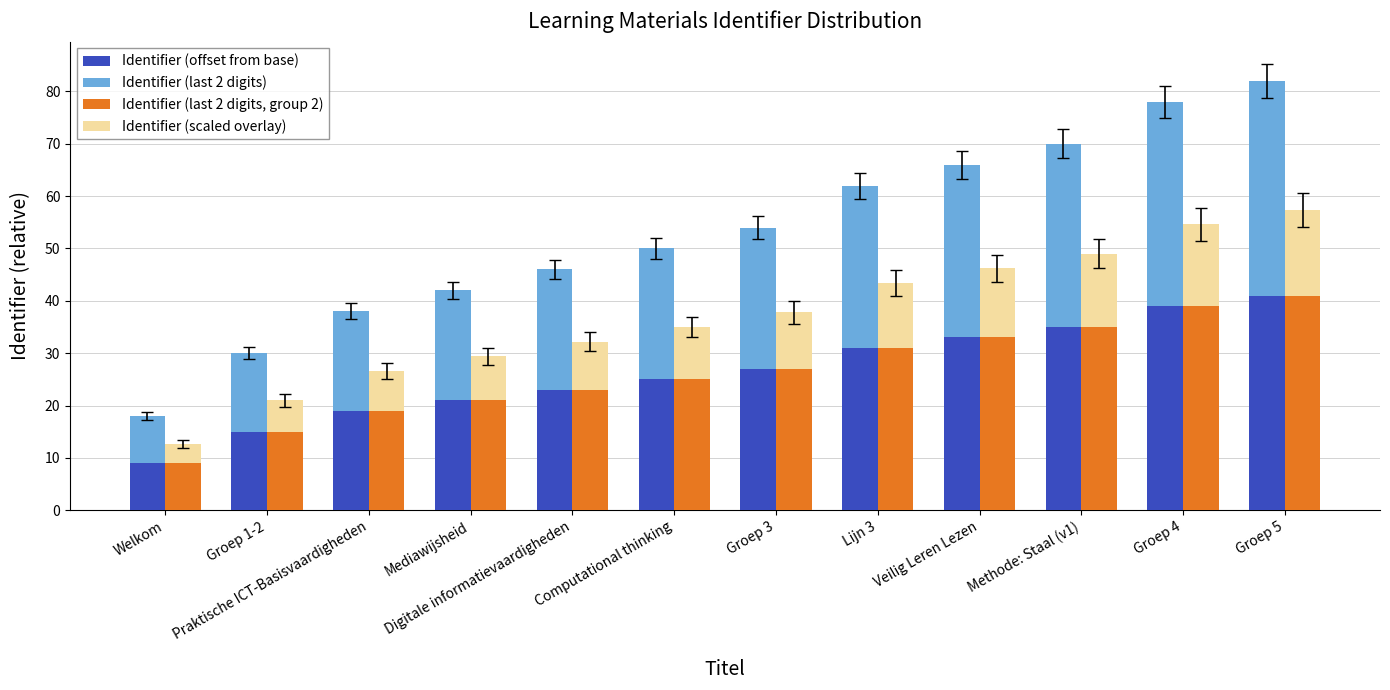

The value of Identifier (scaled overlay) at Welkom is 3.6. True or false?

True